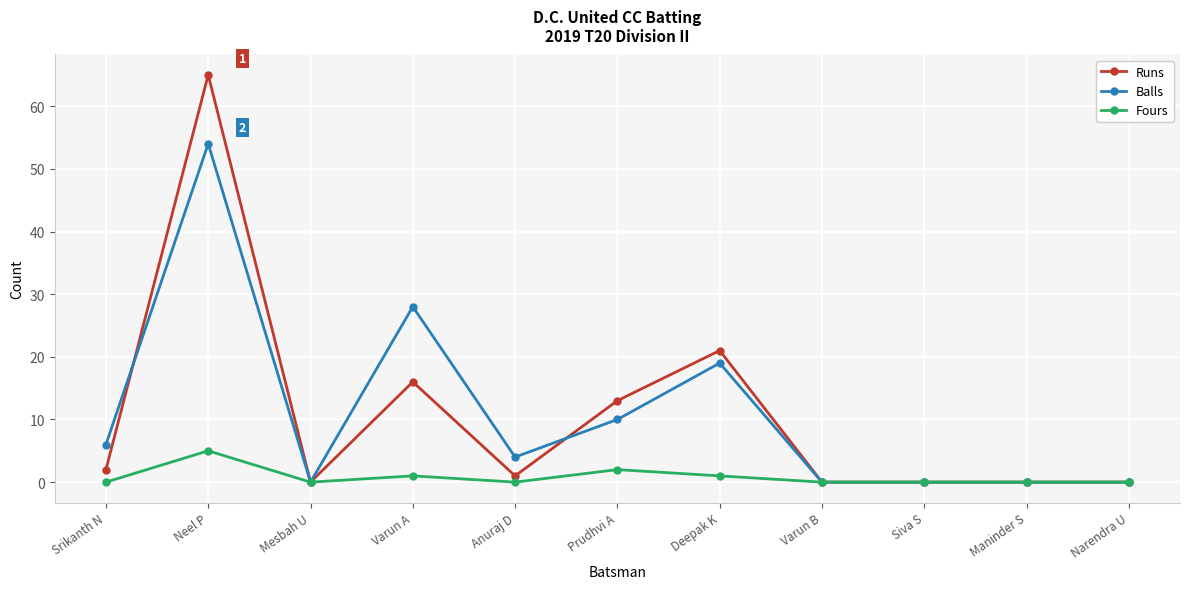

List the series in order of their peak value, highest first.

Runs, Balls, Fours